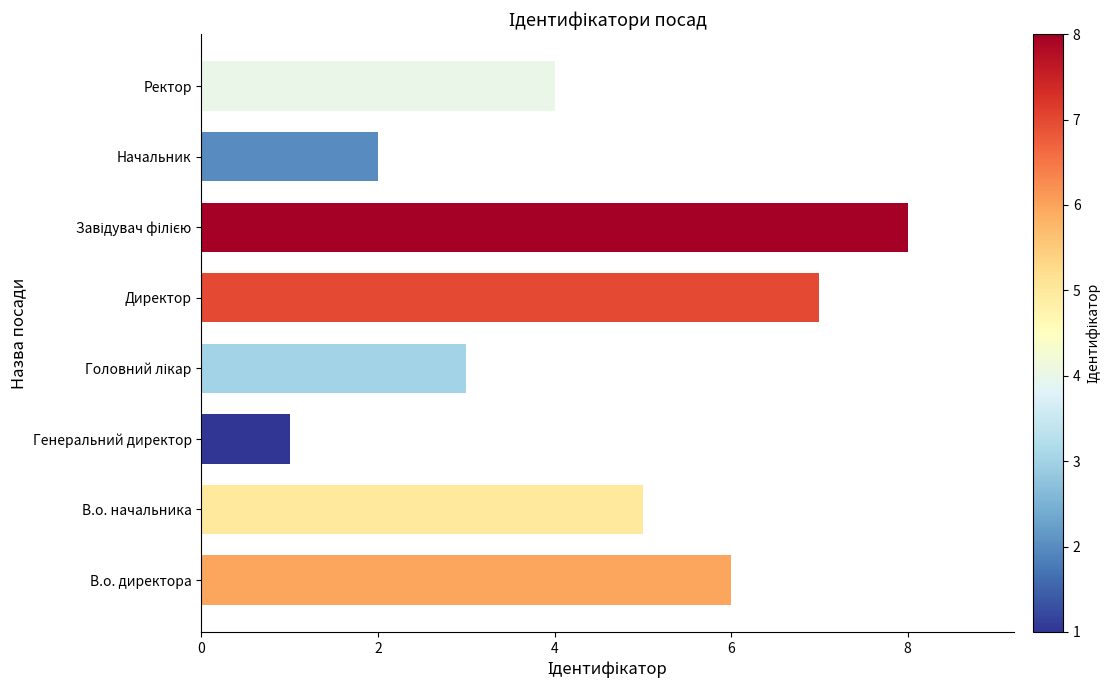

What is the ratio of the value at Ректор to the value at В.о. начальника?

0.8